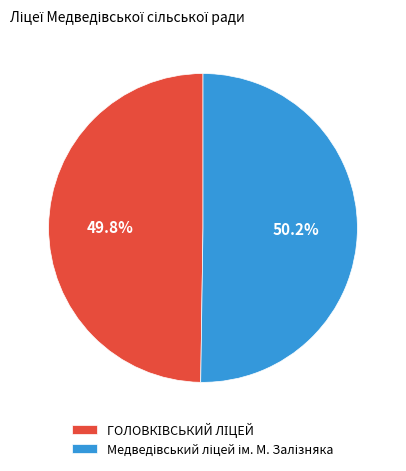

Is there a majority slice in this chart?

Yes